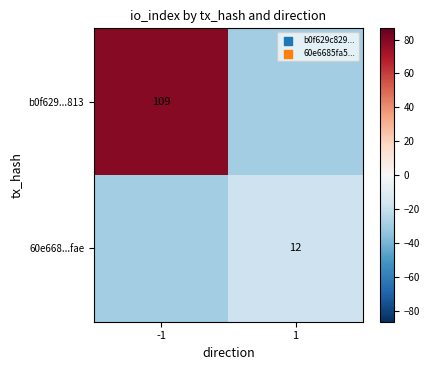

The b0f629...813 series shows -30.2 at 1. True or false?

True